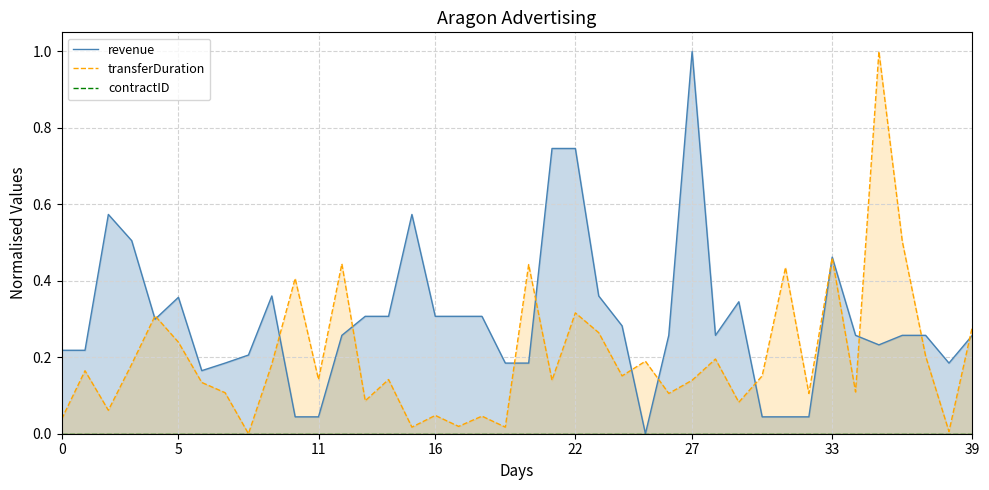

The value of transferDuration at 33 is 0.2. True or false?

False